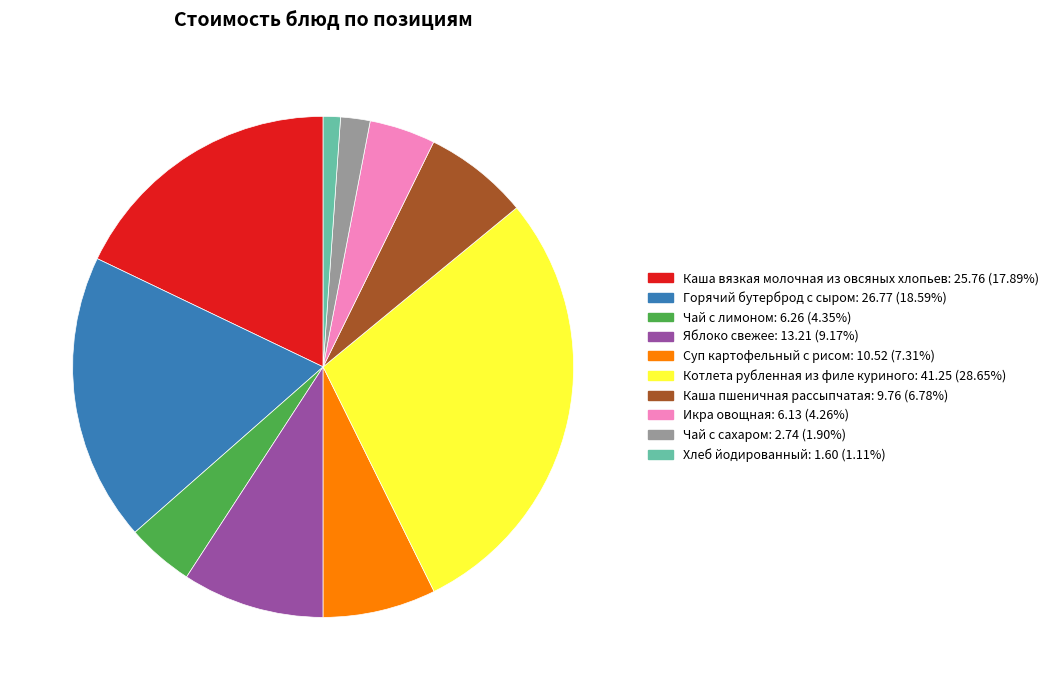

How many segments does this pie chart have?

10